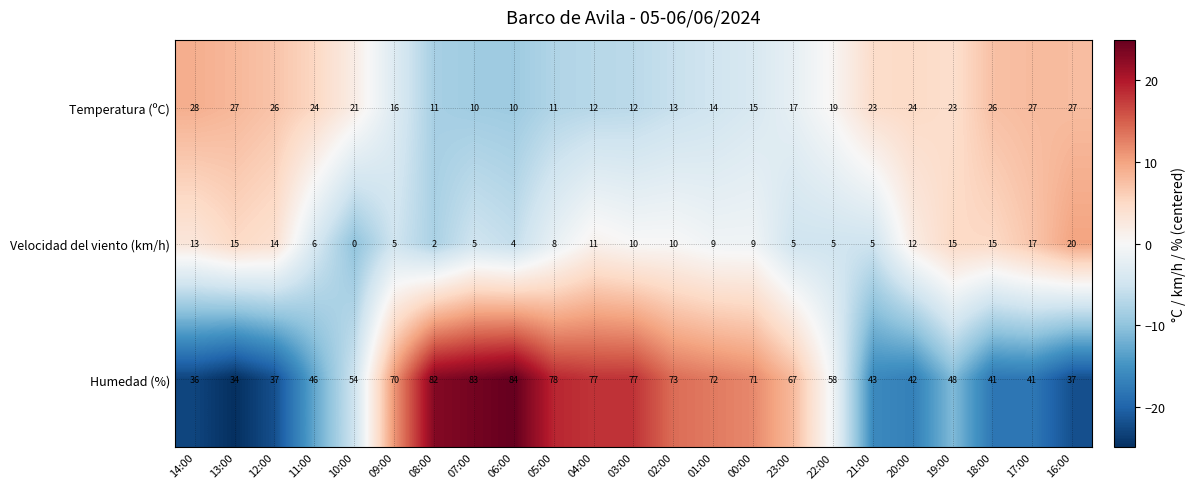

At which label does Temperatura (ºC) first exceed 19?

14:00